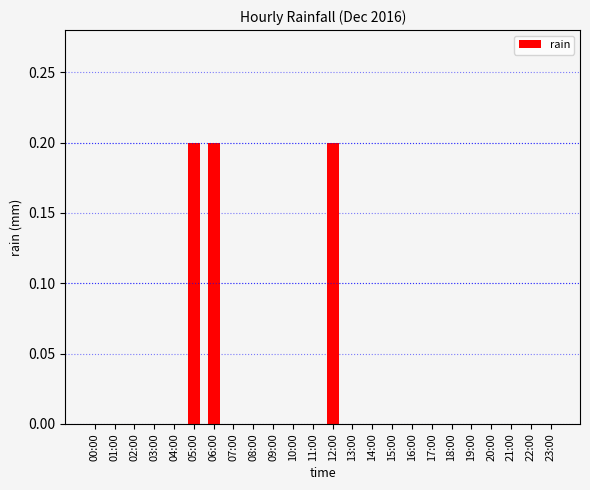

The chart shows a value of 0.1 at 16:00. True or false?

False